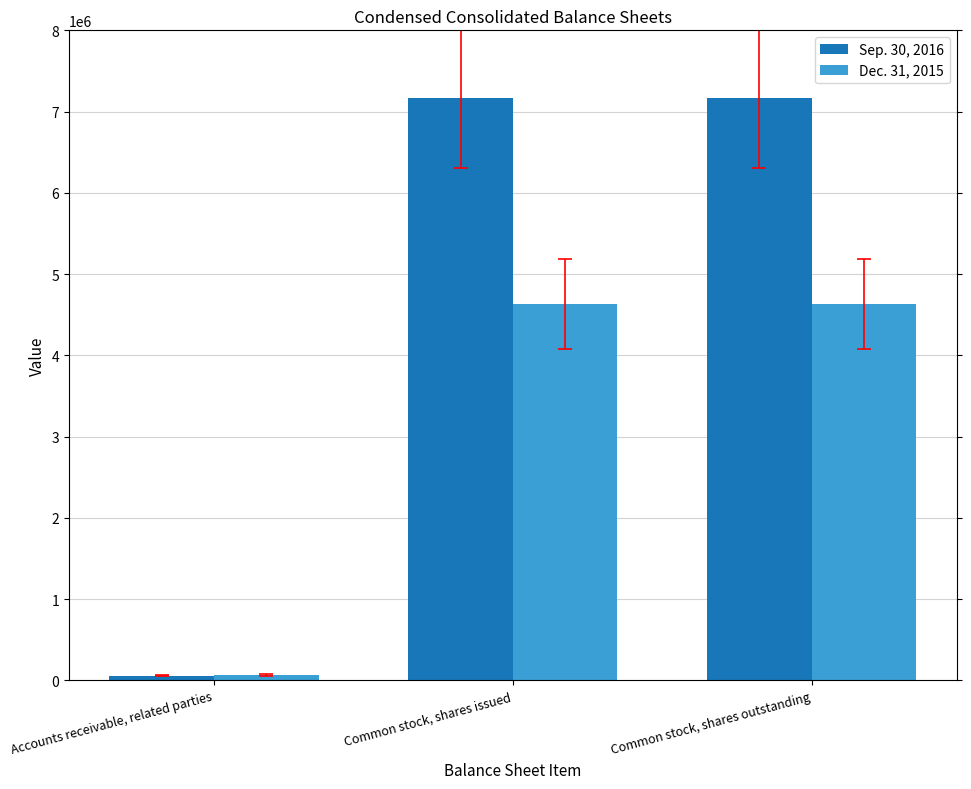

Rank the series at Common stock, shares issued from highest to lowest value.

Sep. 30, 2016, Dec. 31, 2015